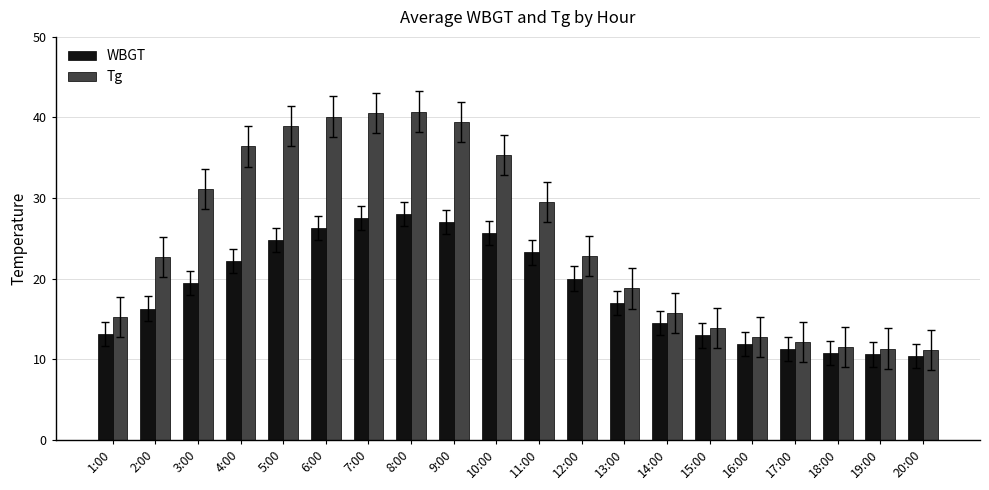

What is the greatest value displayed?

40.7